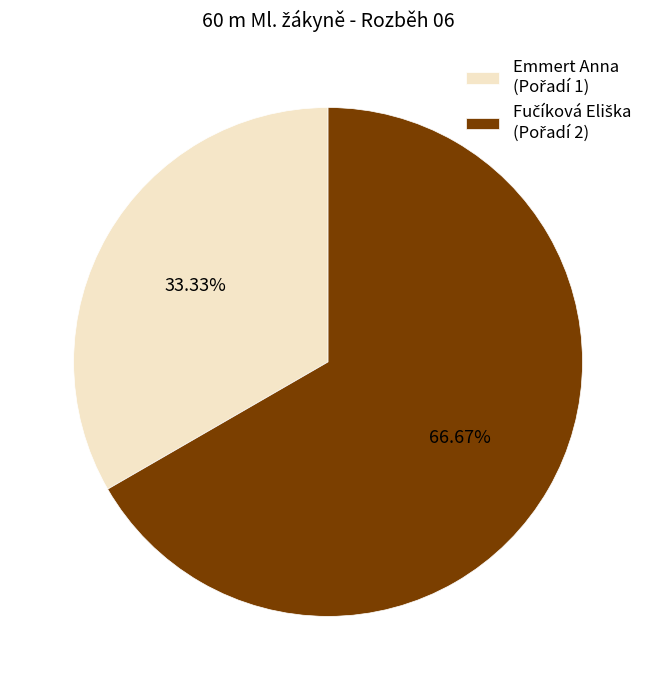

Is there any slice that represents more than half of the pie?

Yes